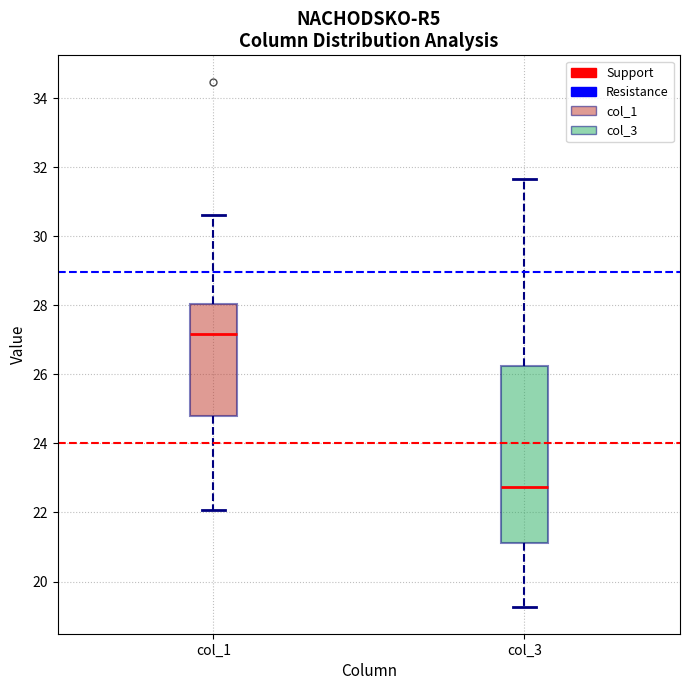

Where does the upper whisker of the box for col_1 end on the y-axis? The values are not printed on the chart, so give them approximately, as read against the axis.

30.6